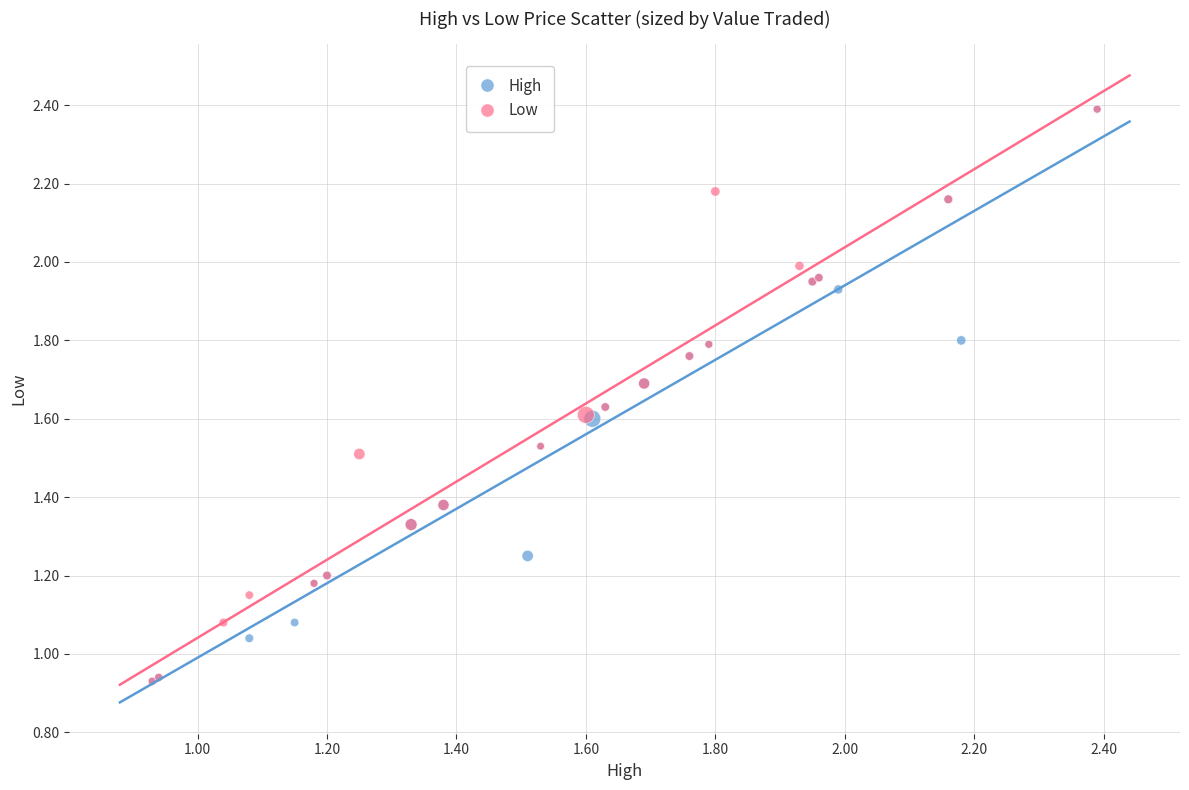

What are all the series names shown in the legend?

High, Low